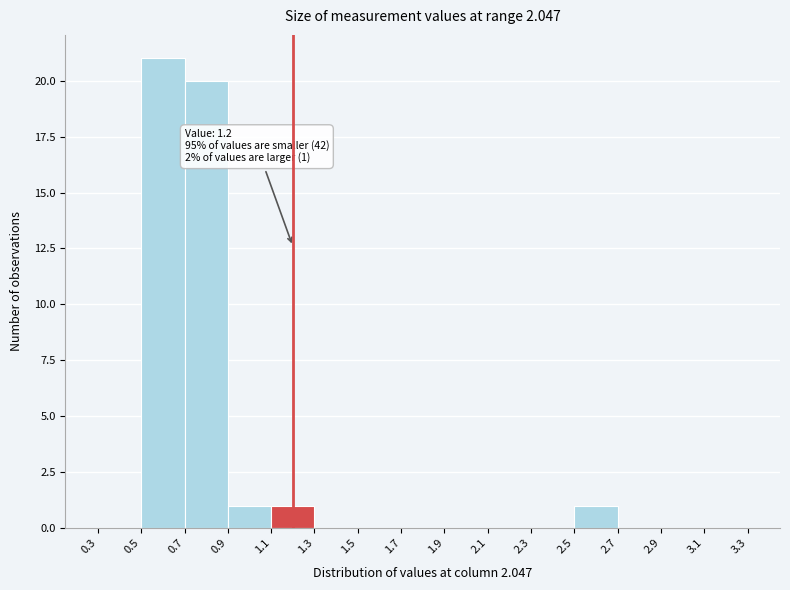

Over which range of the x-axis is the bar tallest?

0.5 to 0.7